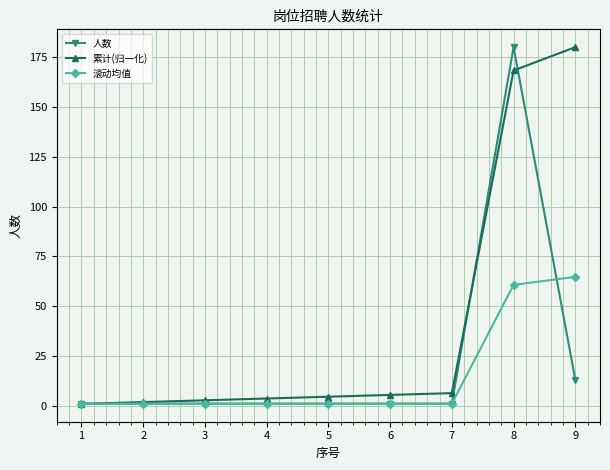

List the series in order of their overall mean, highest first.

累计(归一化), 人数, 滚动均值